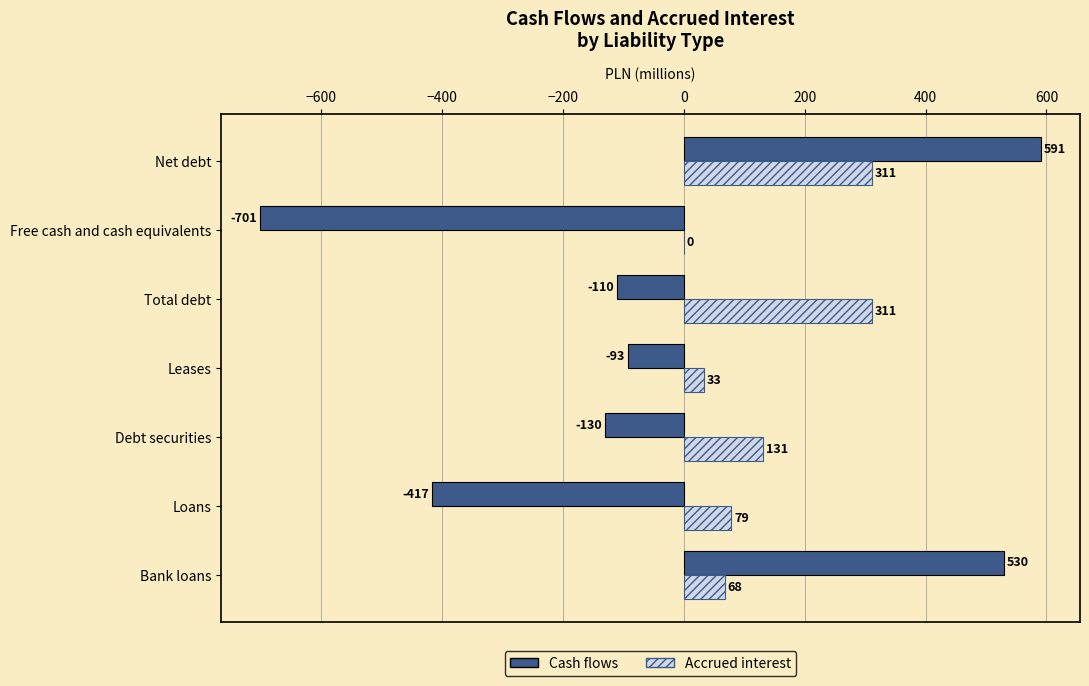

The value of Accrued interest at Debt securities is 131. True or false?

True